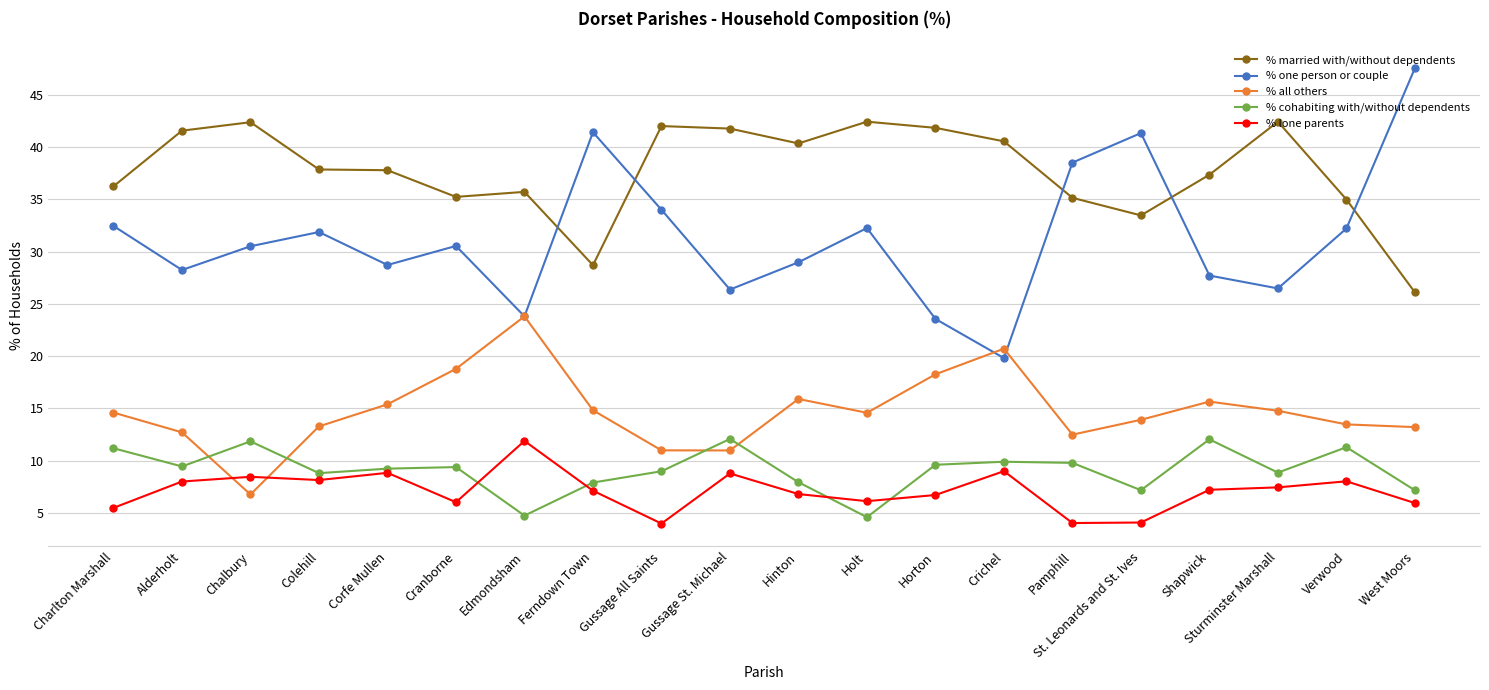

True or false: % one person or couple and % lone parents intersect in this chart.

False